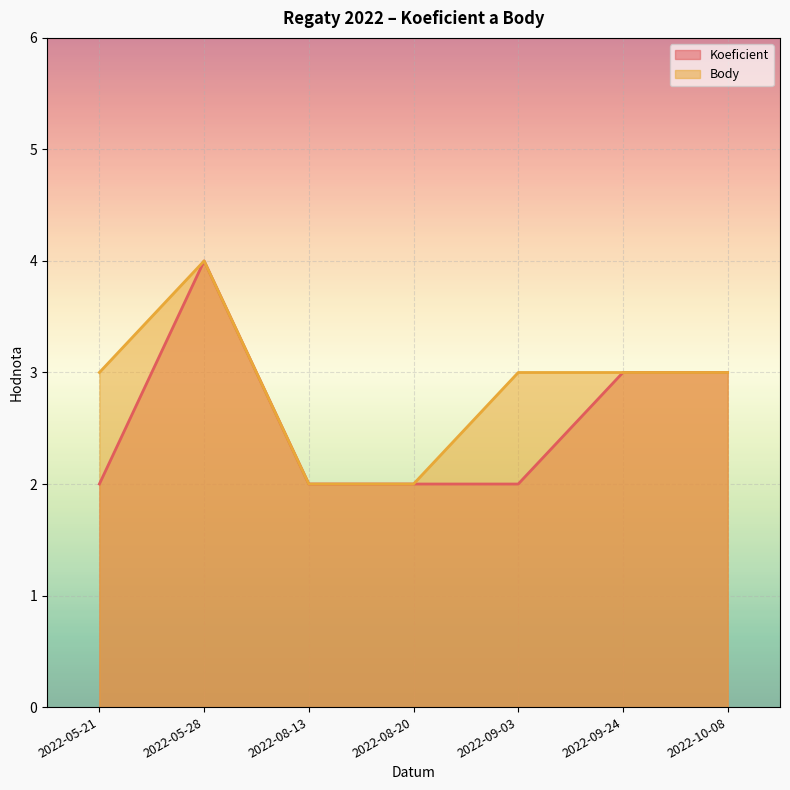

True or false: Koeficient (line) has a value of 2 at 2022-09-24.

False